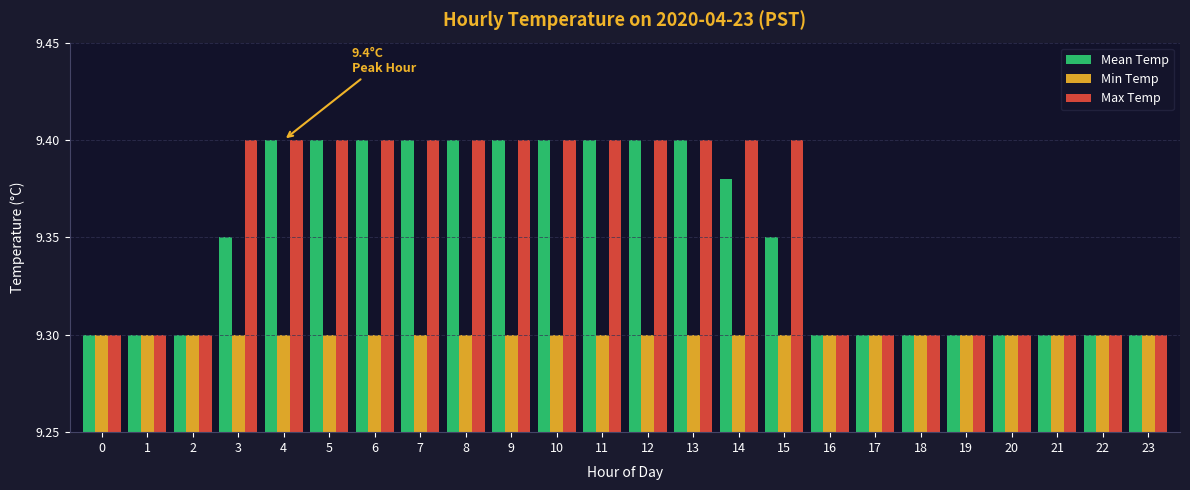

How many bars are there in total?

72